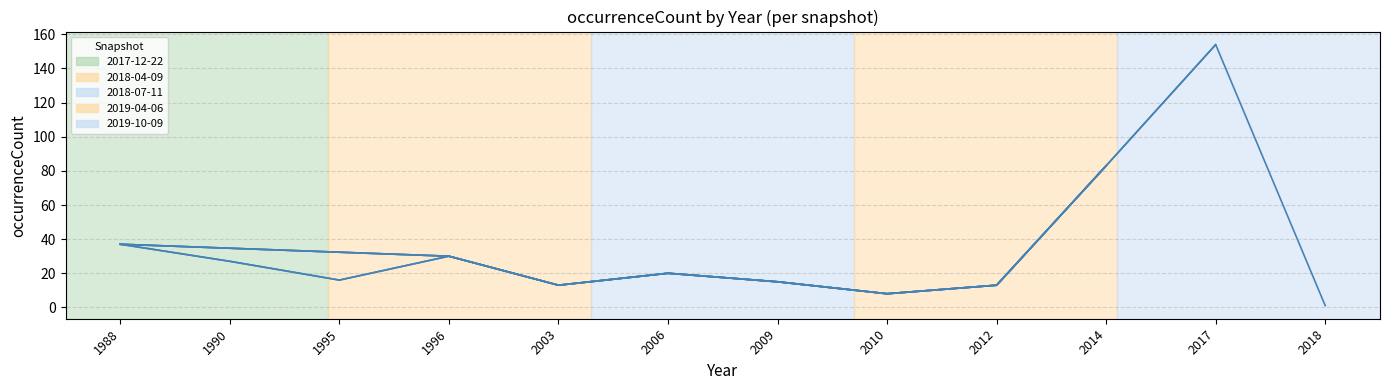

Which has a higher value, 2003 or 2010?

2003